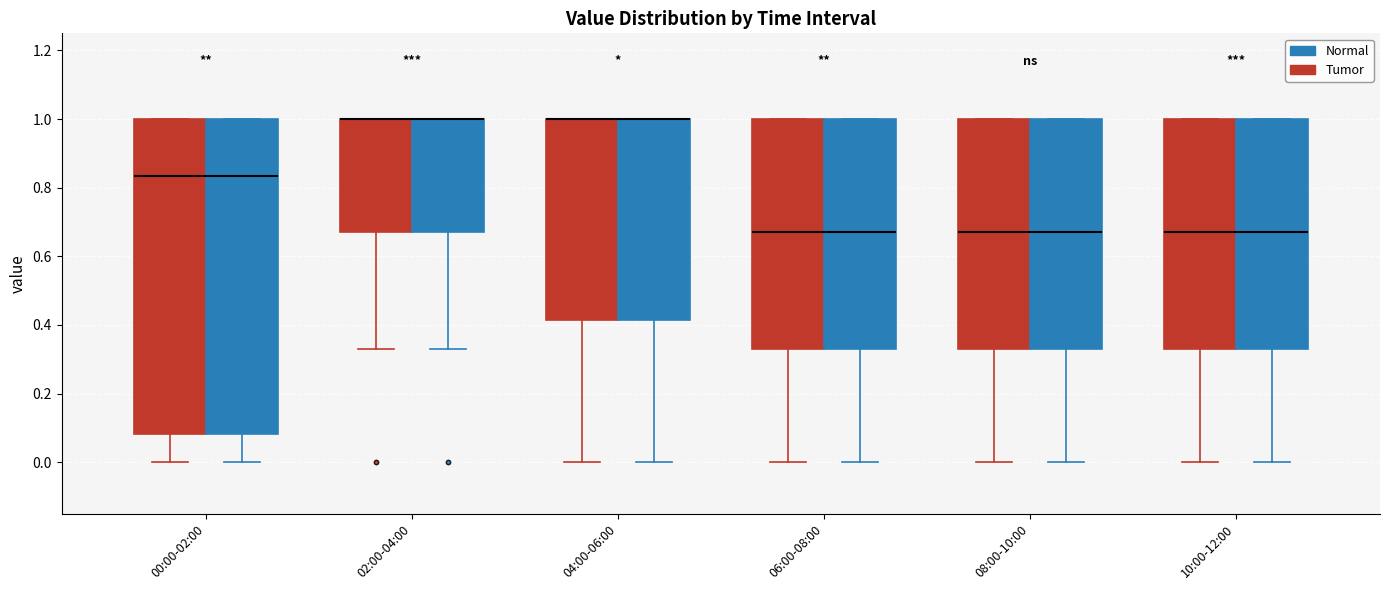

Where is the upper edge of the box for 00:00-02:00 (Normal) on the y-axis? The values are not printed on the chart, so give them approximately, as read against the axis.

1.00